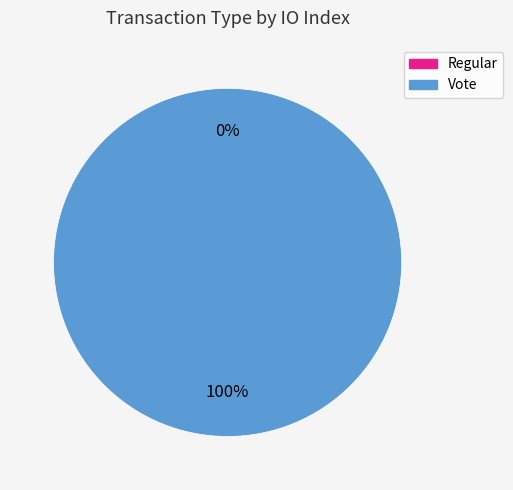

Does Vote account for over 50% of the chart?

Yes